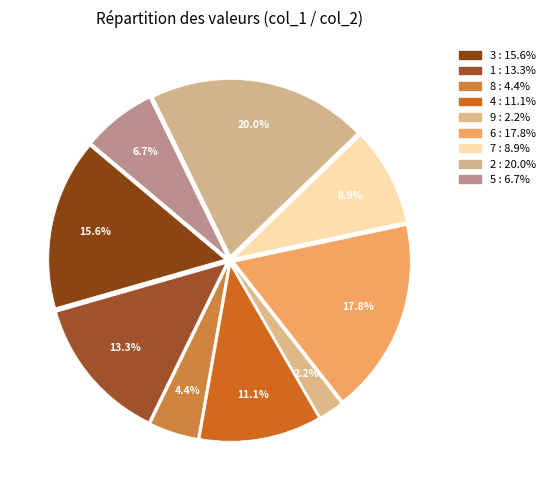

How many segments does this pie chart have?

9